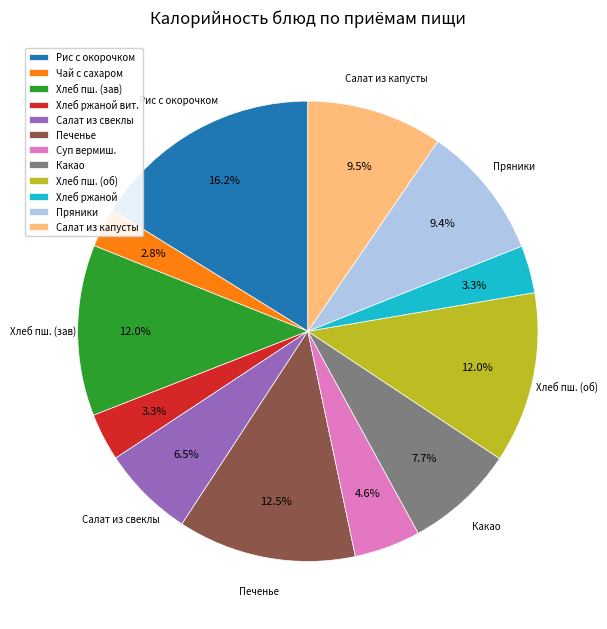

Does any single category account for the majority?

No